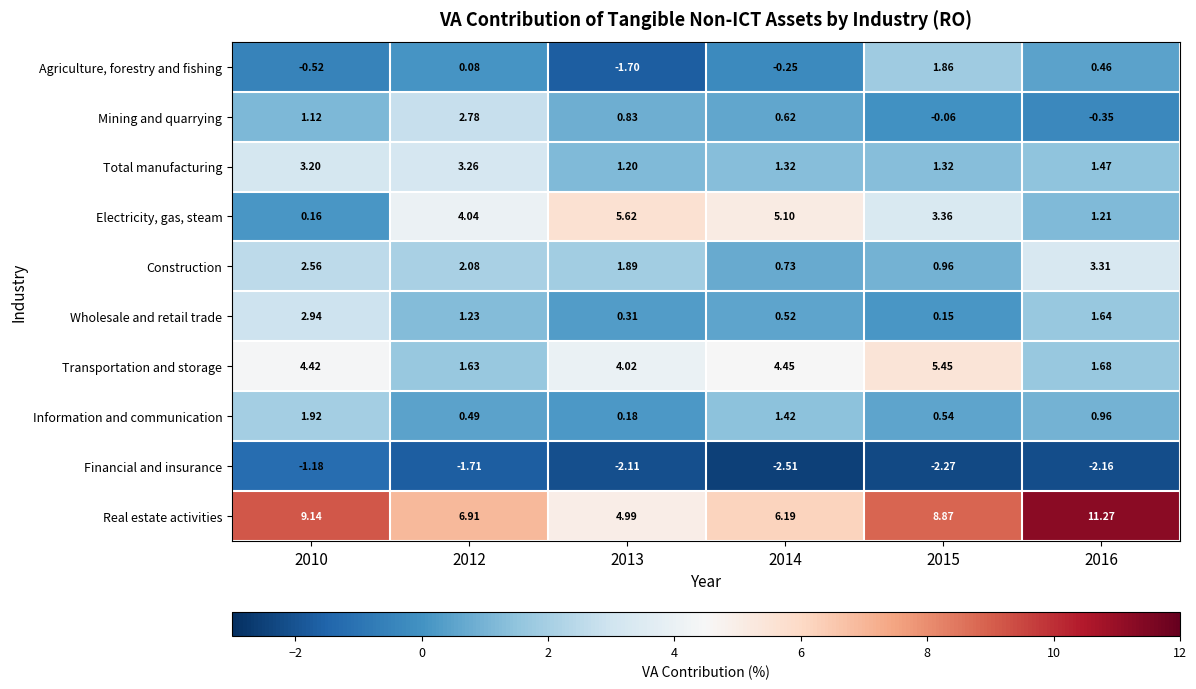

List the series in order of their peak value, lowest first.

Financial and insurance, Agriculture, forestry and fishing, Information and communication, Mining and quarrying, Wholesale and retail trade, Total manufacturing, Construction, Transportation and storage, Electricity, gas, steam, Real estate activities